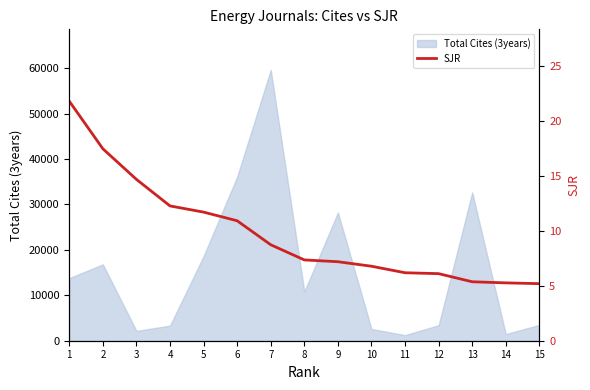

How many categories are shown in the chart?

15